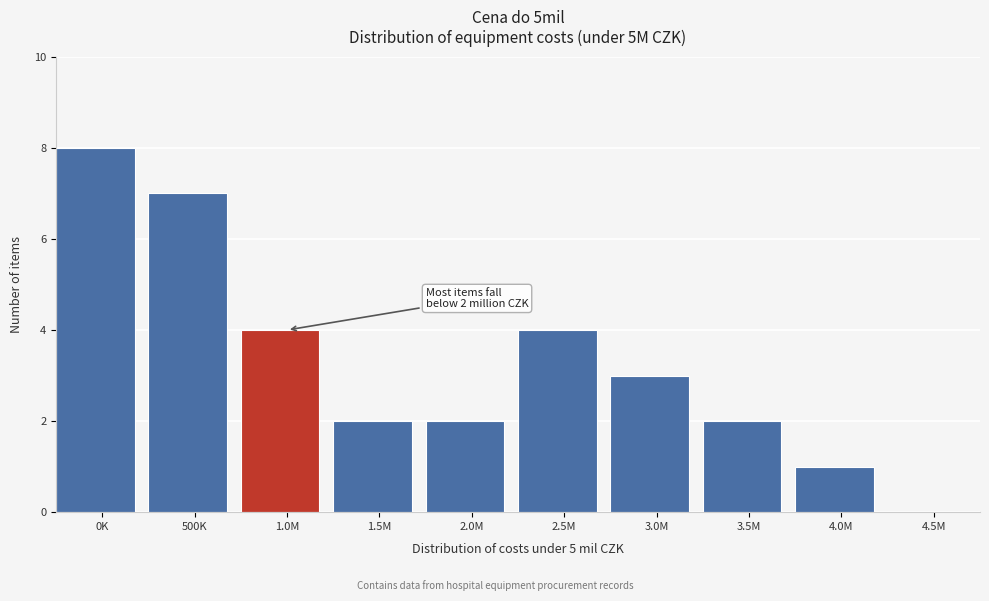

Reading left to right, list all the values displayed in this chart.

0K=8	500K=7	1.0M=4	1.5M=2	2.0M=2	2.5M=4	3.0M=3	3.5M=2	4.0M=1	4.5M=0